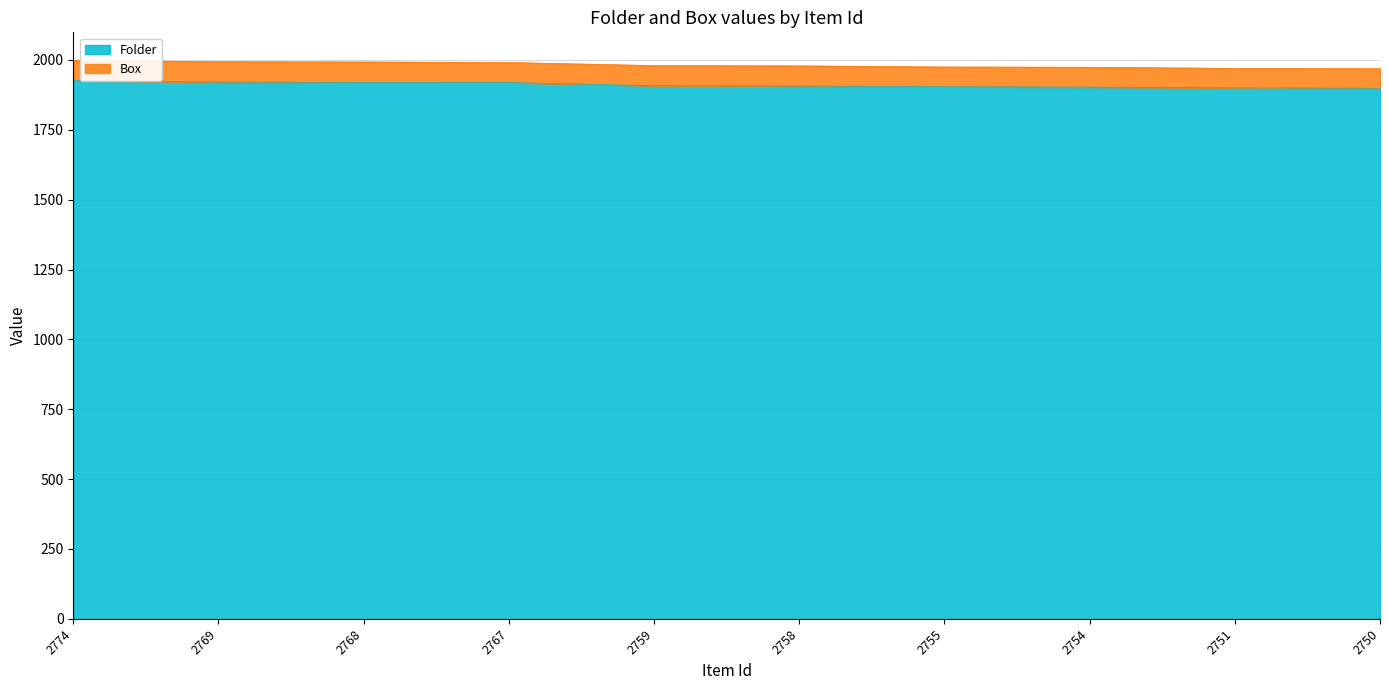

What is the sum of the values at 2755 and 2769?

3825